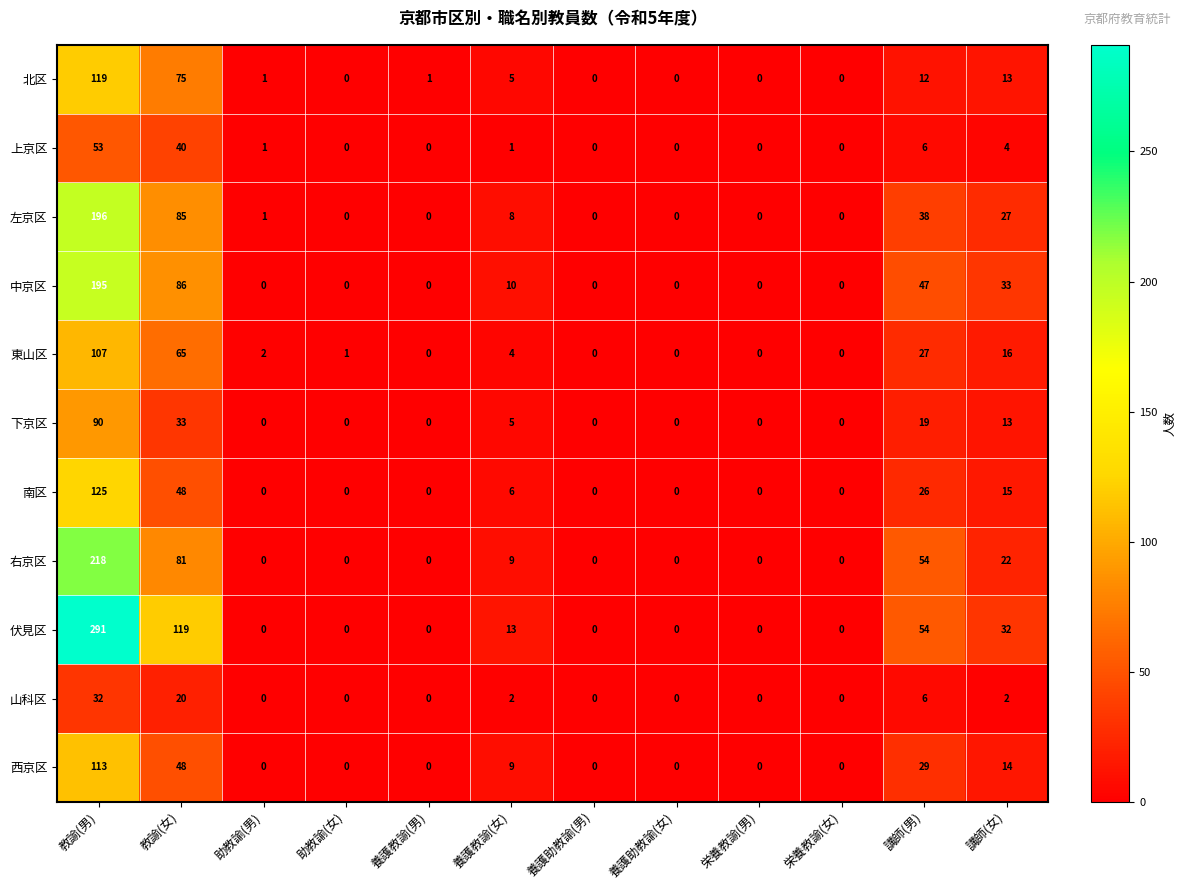

Is it true that 山科区 equals -14 at 助教諭(女)?

False